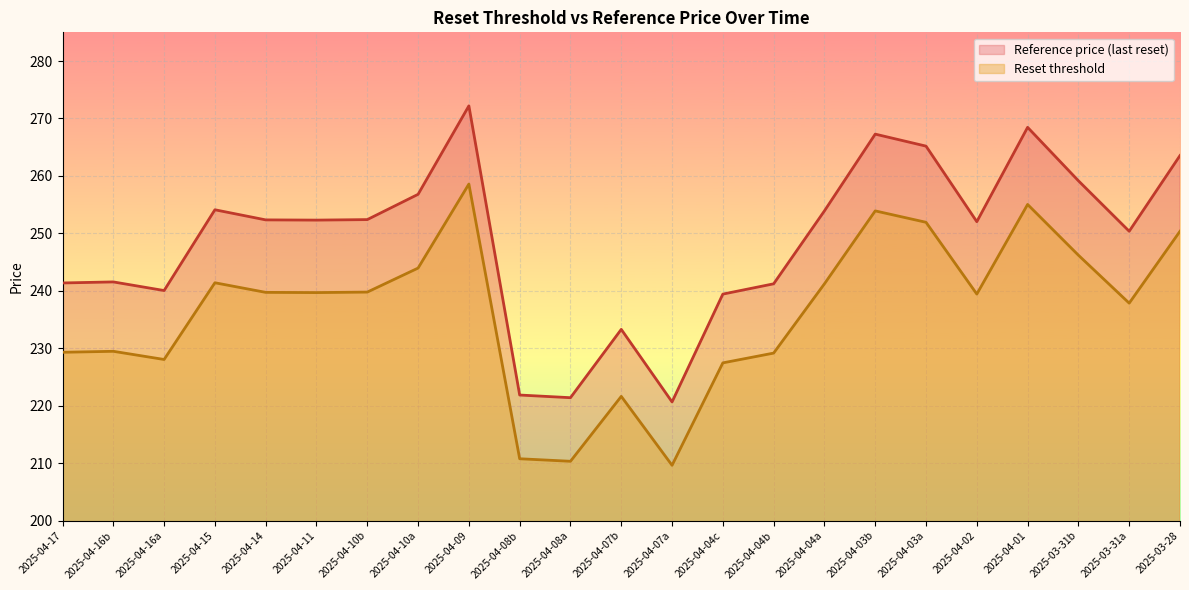

True or false: Reference price and Reset threshold cross at least once.

False